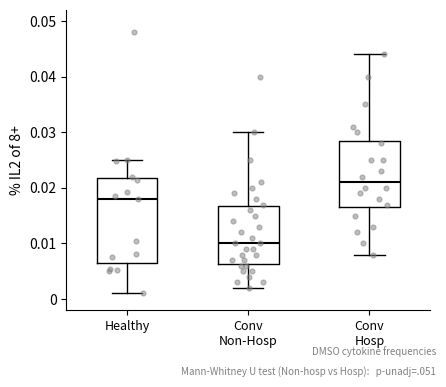

Which box has the lowest median line?

Conv Non-Hosp